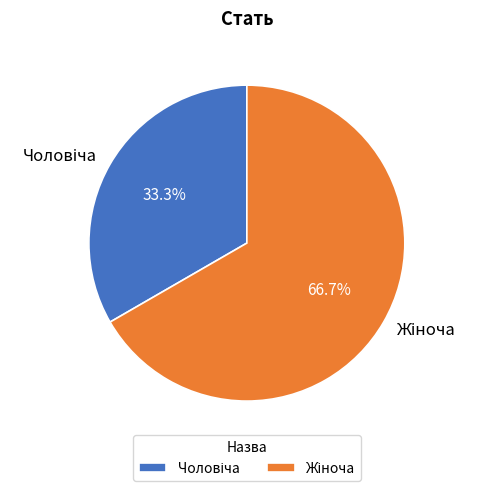

Does any single category account for the majority?

Yes